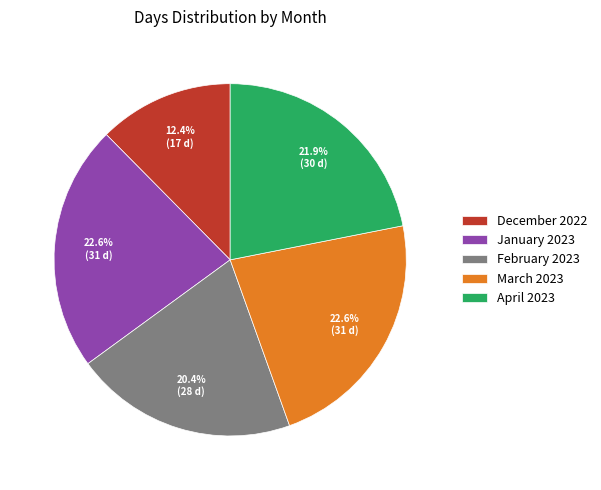

Which has a higher value, December 2022 or January 2023?

January 2023